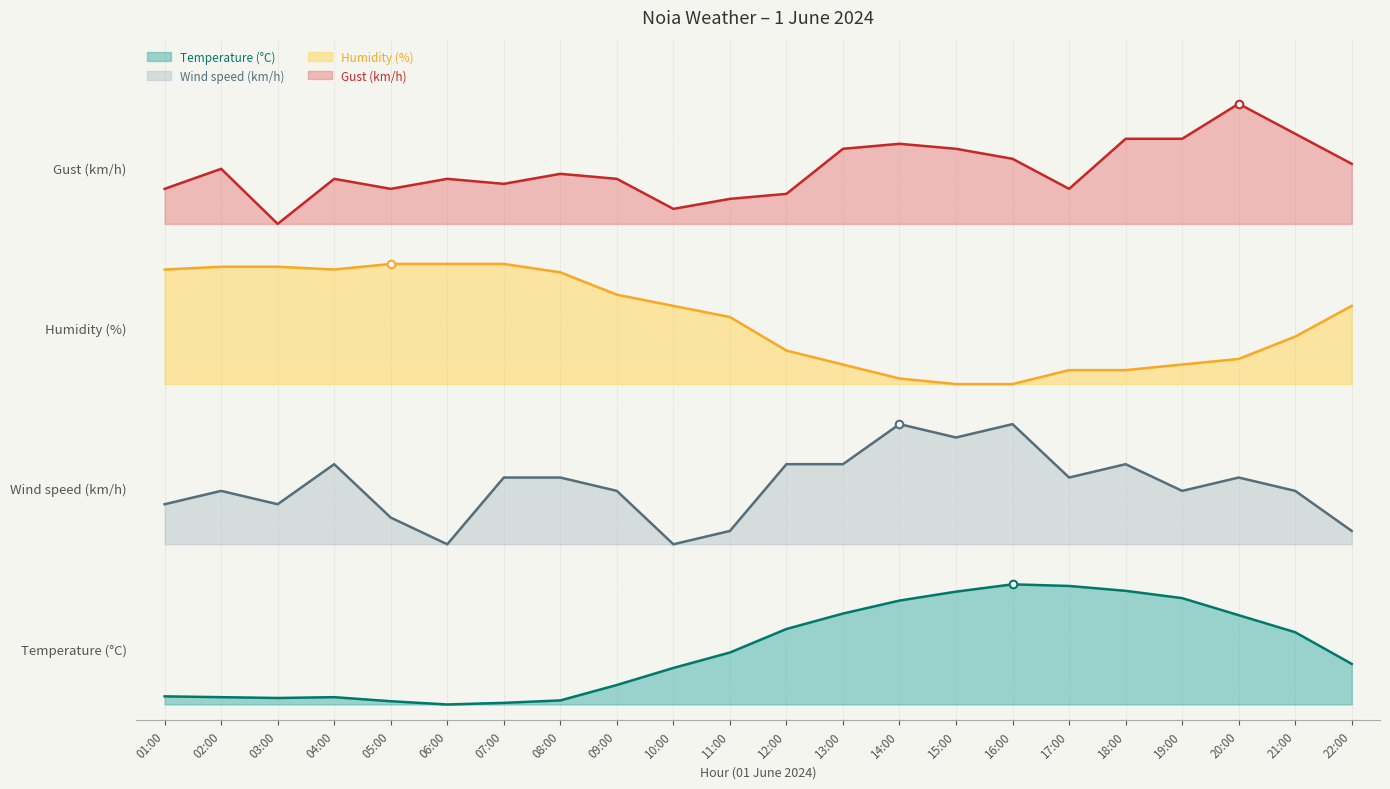

Which series has the largest Y range (max minus min)?

Humidity (%)